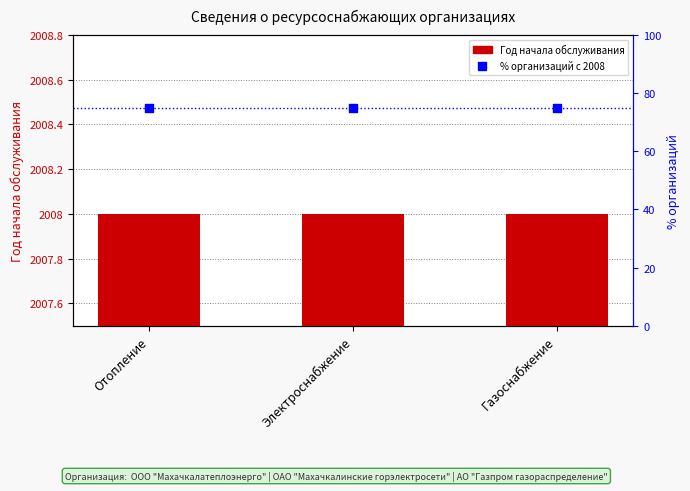

At which category is the sum across all series the highest?

Отопление